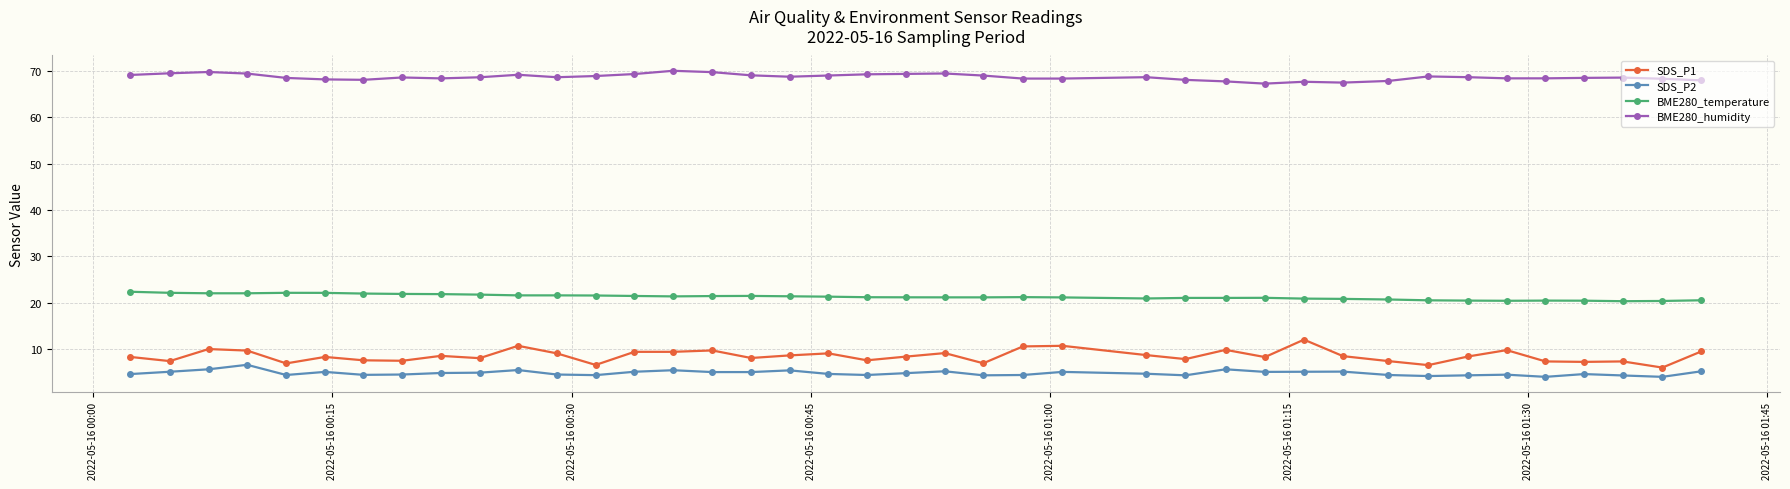

What is the sum of all BME280_temperature values?

850.6